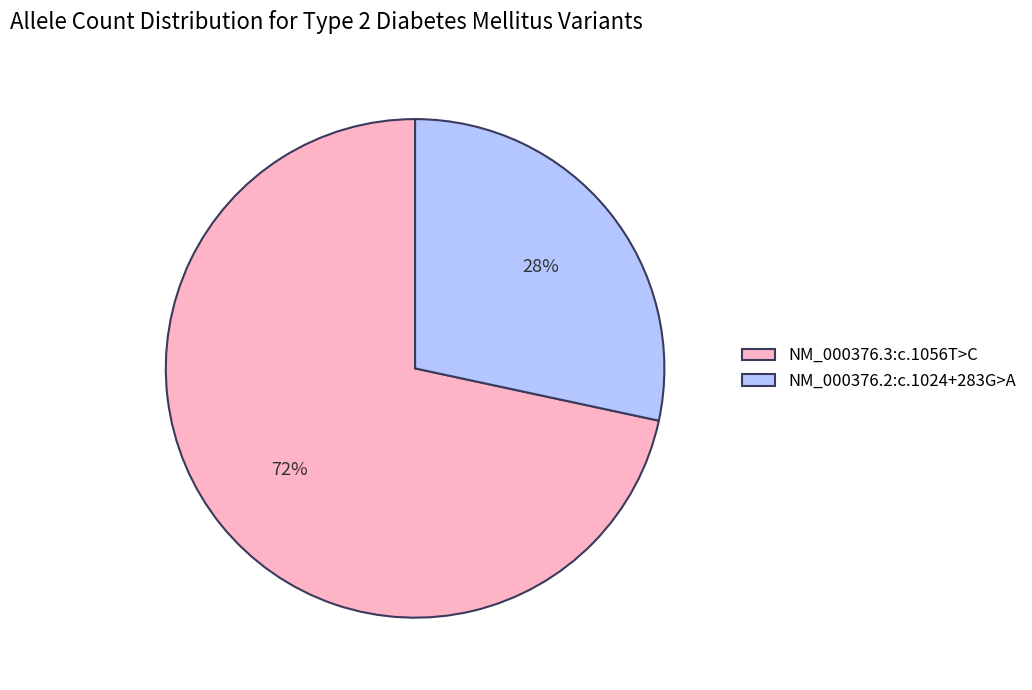

Which category accounts for the majority?

NM_000376.3:c.1056T>C